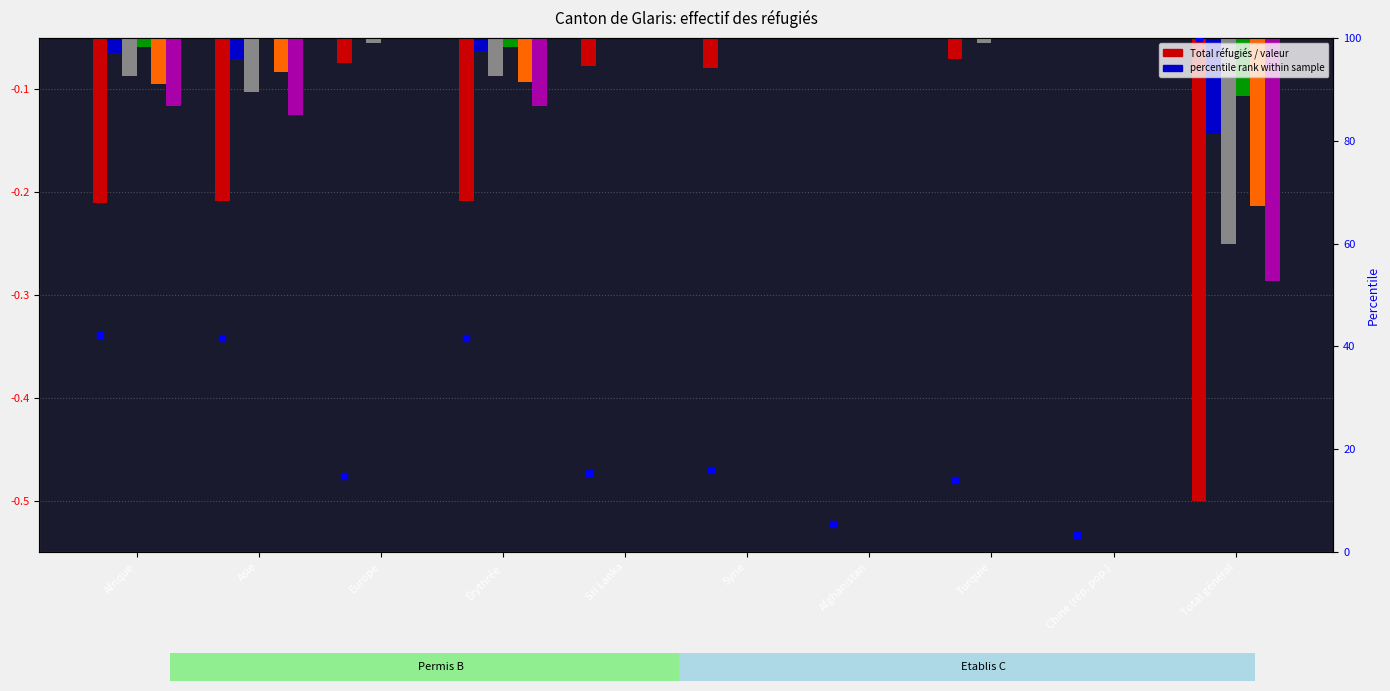

Which series has the widest spread of Y values?

Total réfugiés